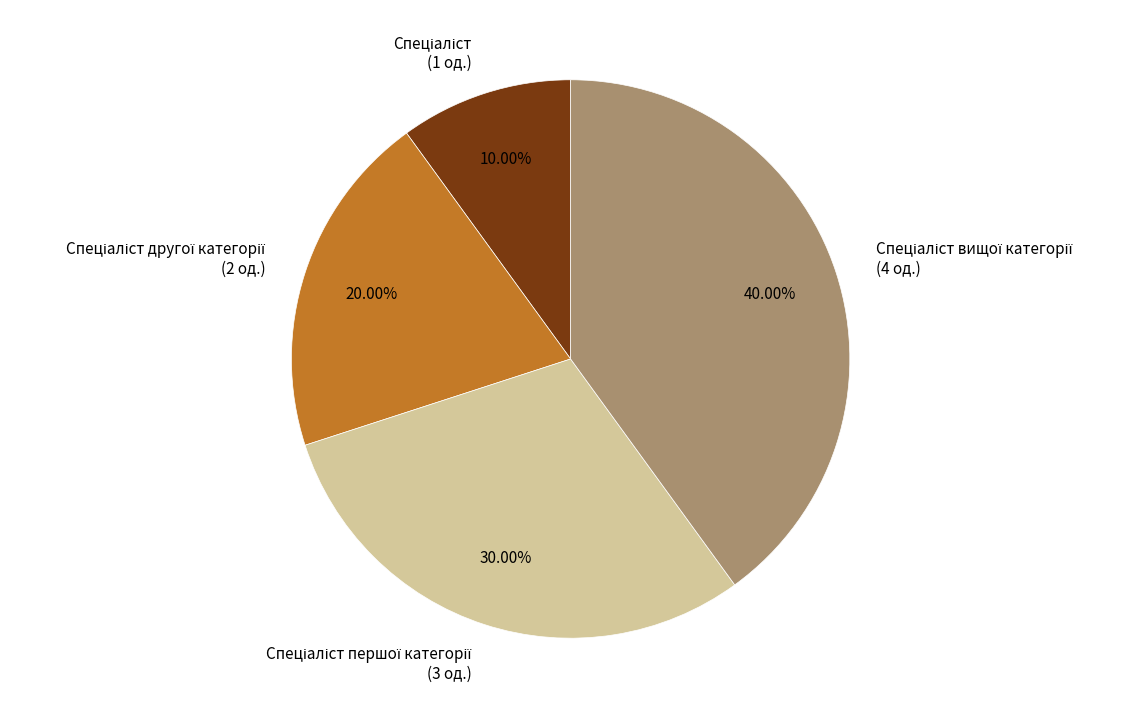

To the nearest percent, what is the difference between the largest and smallest slice percentages?

30%